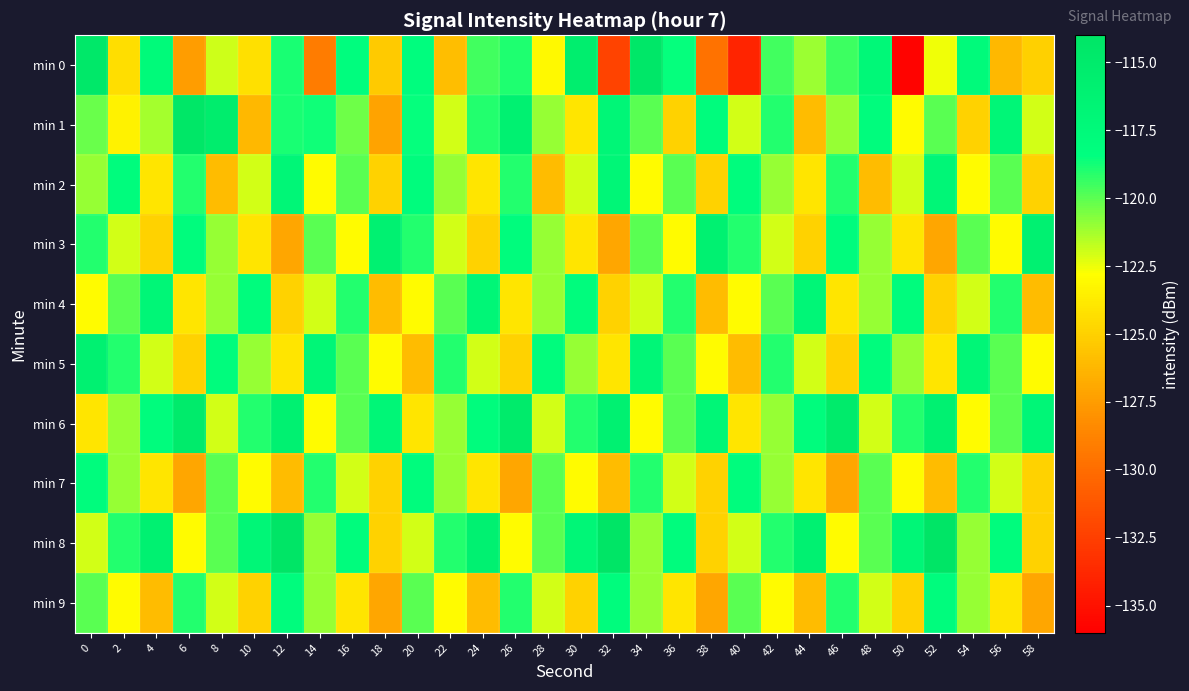

Rank the series by their maximum value, from highest to lowest.

min 8, min 1, min 0, min 6, min 3, min 5, min 2, min 4, min 7, min 9